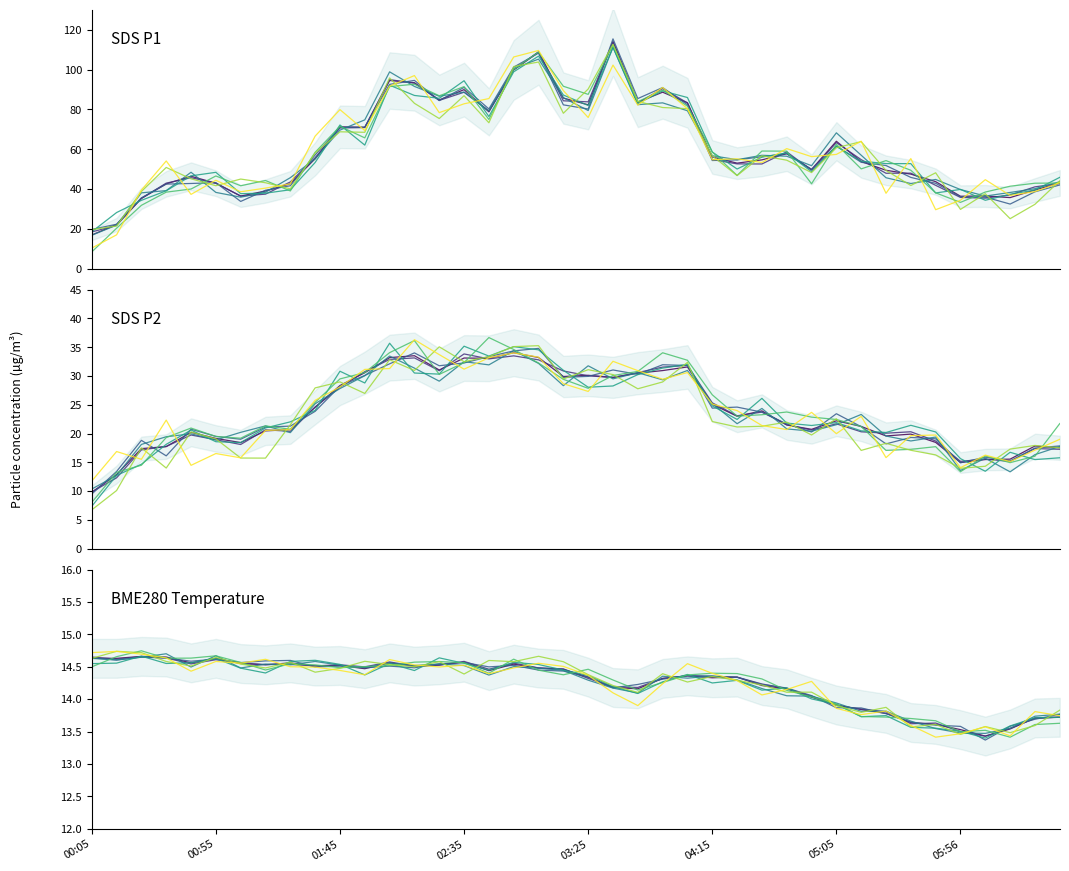

Reading left to right, transcribe all the data shown in this chart.

SDS_P1: 17.0	22.3	35.4	42.7	46.5	43.0	36.5	39.1	42.7	55.2	71.3	71.0	94.5	93.4	84.8	89.9	78.8	99.8	108.7	85.7	82.3	113.9	83.6	88.7	83.3	56.1	53.0	54.7	57.8	49.9	64.0	53.9	49.5	47.5	43.8	36.5	36.6	35.8	39.6	43.1
SDS_P2: 9.8	12.9	17.4	17.8	20.2	19.2	18.4	20.5	20.7	24.6	28.4	30.6	33.2	33.5	31.1	33.1	33.1	34.0	33.2	29.9	30.1	29.8	30.5	30.9	31.6	25.1	23.0	23.9	21.5	20.8	22.2	21.2	19.6	19.9	18.5	15.0	15.5	15.6	17.9	17.6
BME280_temperature: 14.6	14.6	14.7	14.7	14.6	14.6	14.6	14.5	14.6	14.5	14.5	14.5	14.6	14.5	14.5	14.6	14.4	14.5	14.5	14.5	14.3	14.2	14.2	14.3	14.4	14.3	14.3	14.2	14.2	14.0	13.9	13.8	13.8	13.6	13.6	13.5	13.4	13.5	13.7	13.7